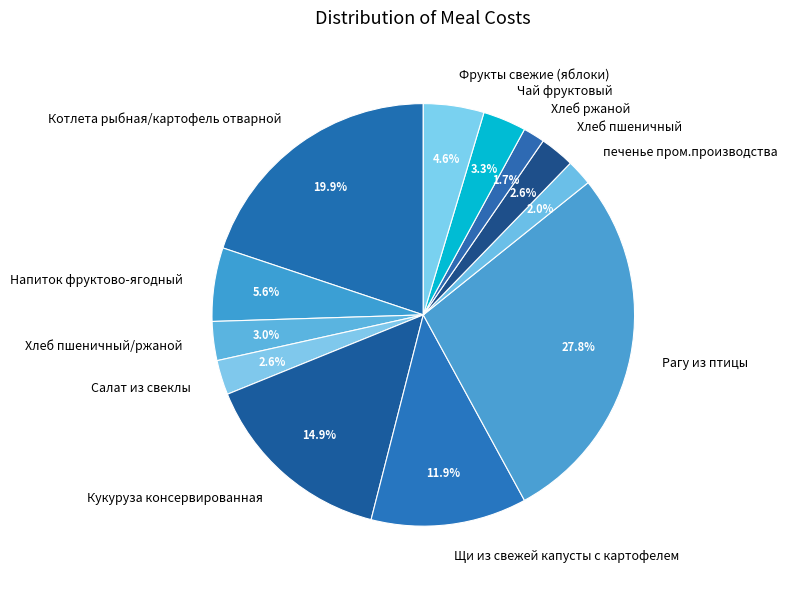

Does Котлета рыбная/картофель отварной represent more than half of the total?

No